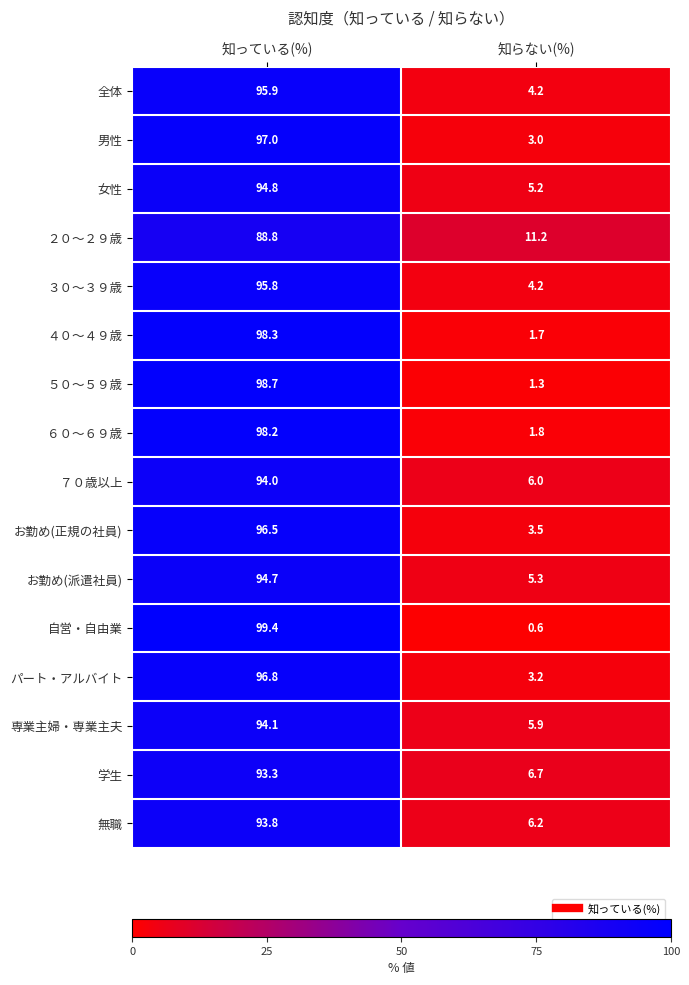

Where does the お勤め(派遣社員) series first go above 94?

知っている(%)